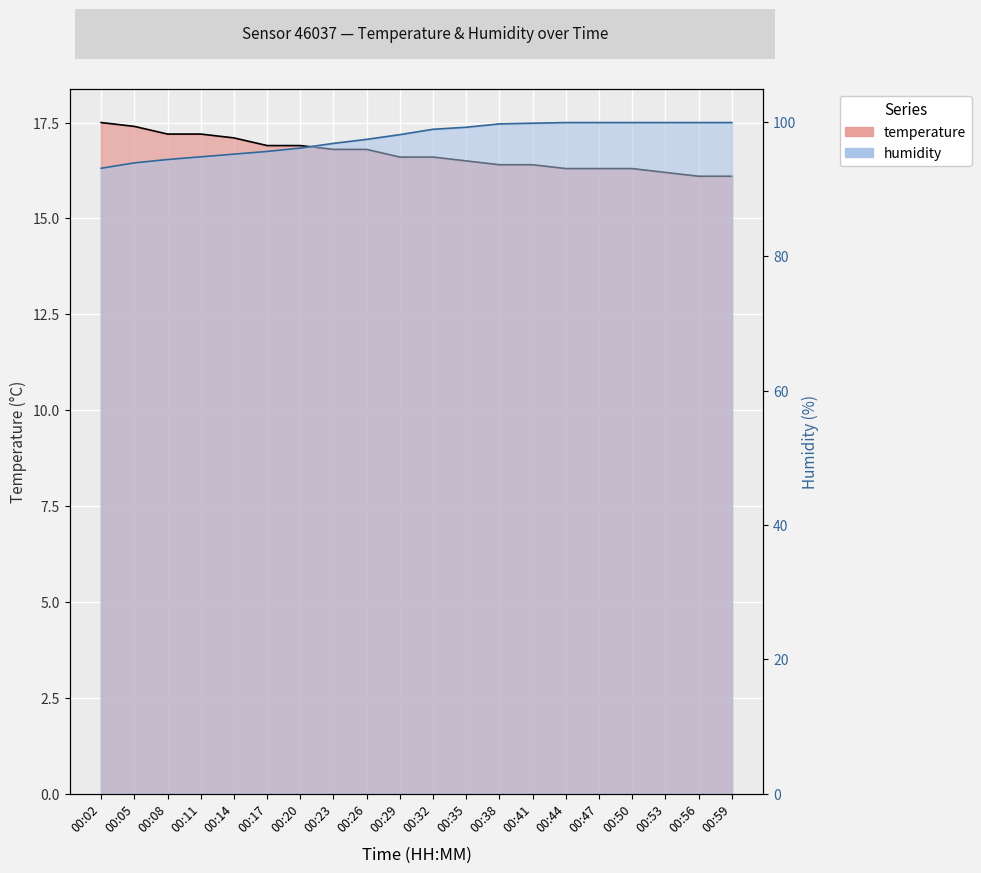

Rank the series by their maximum value, from lowest to highest.

temperature, humidity